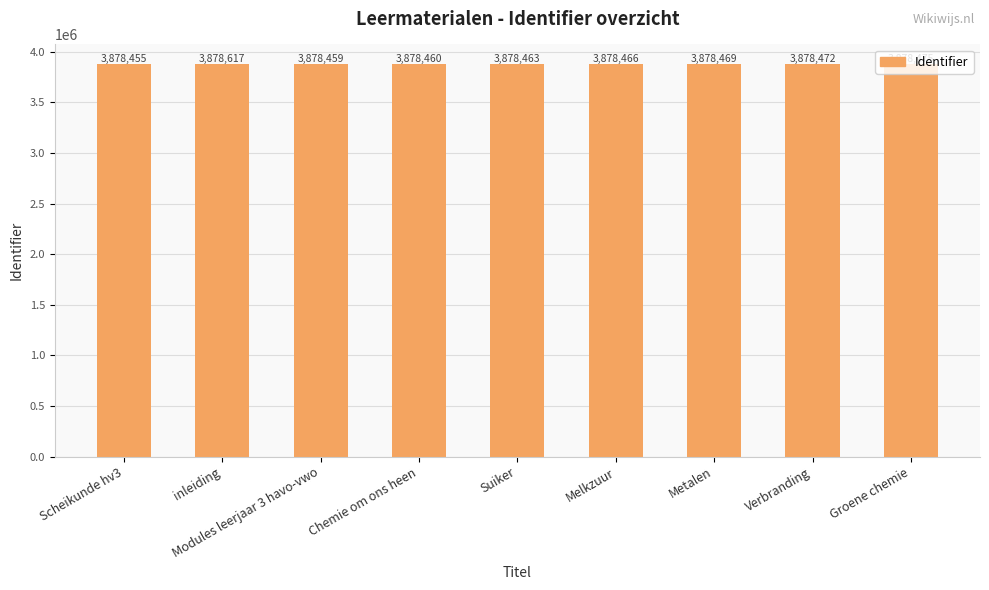

What is the label of the 4th bar from the left?

Chemie om ons heen